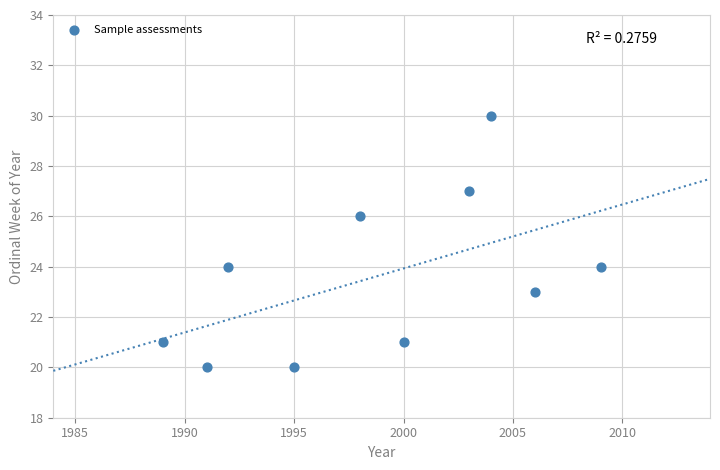

What is the range of X values (max minus min)?

20